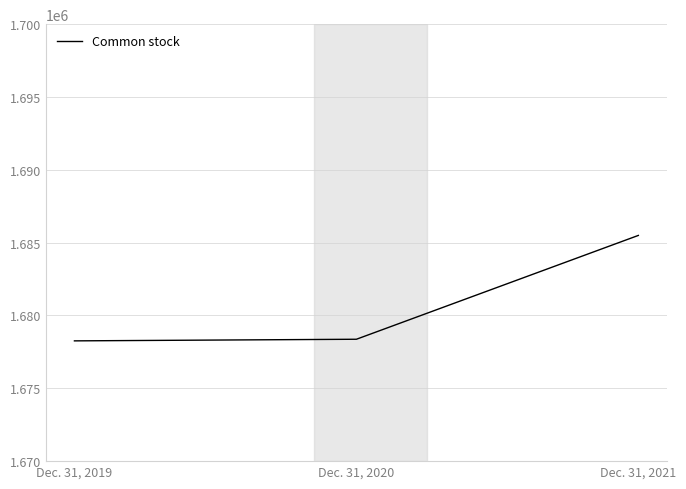

Is it true that the value at Dec. 31, 2021 is 1685496?

True